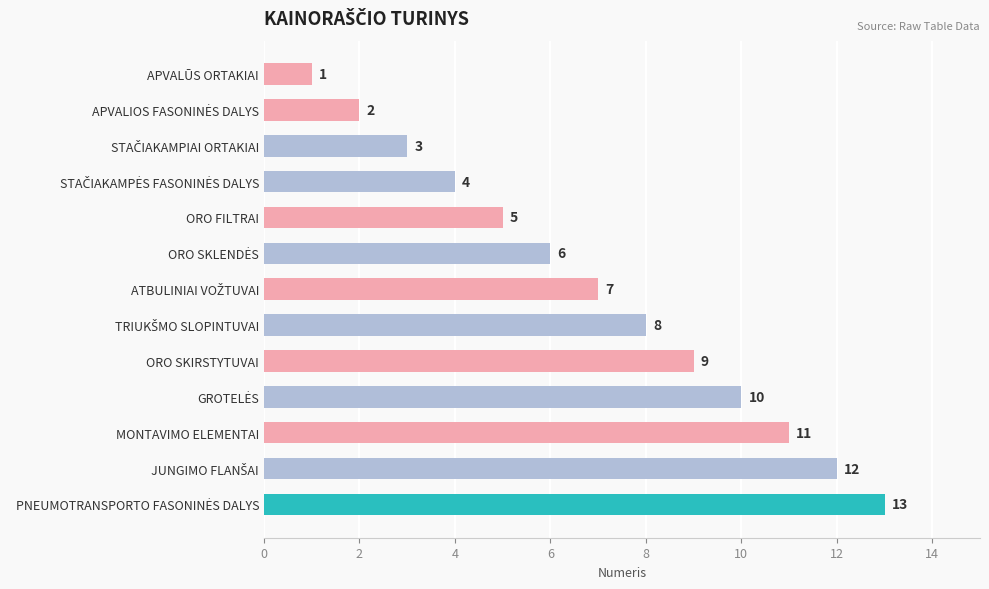

How many values are below 7?

6